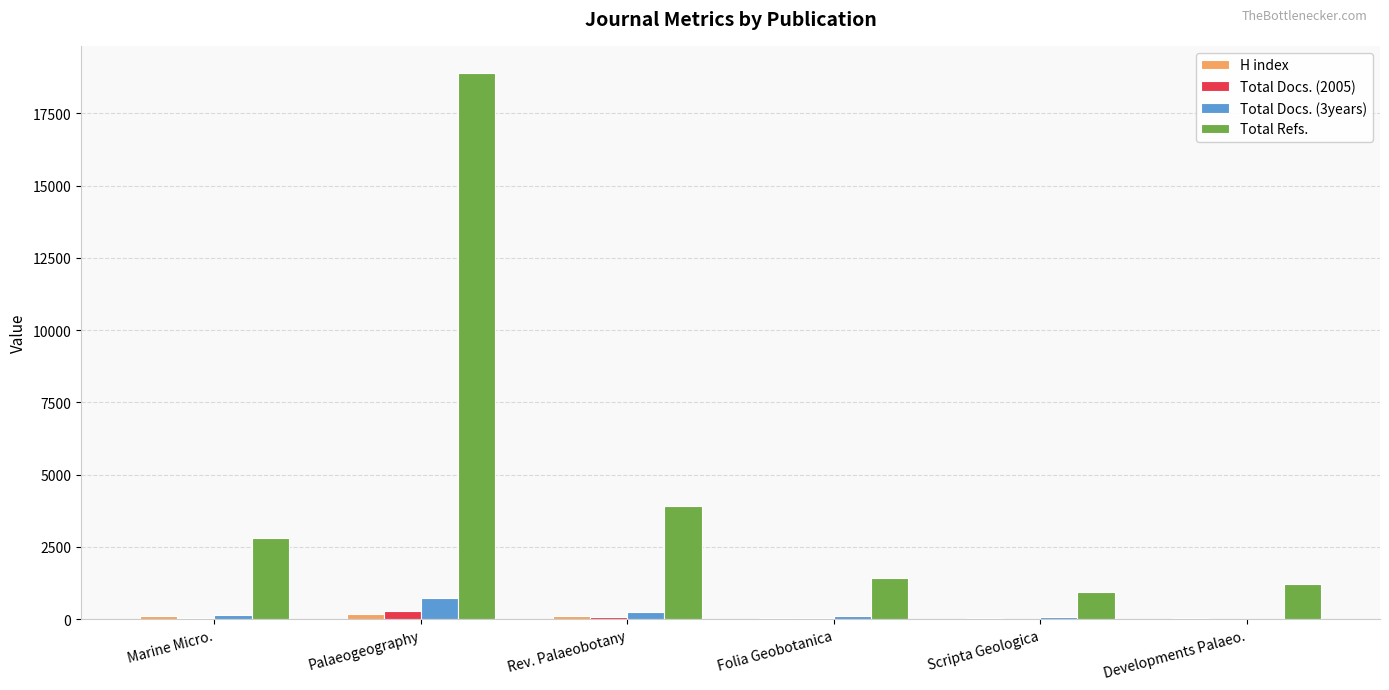

Does the chart contain stacked bars?

No